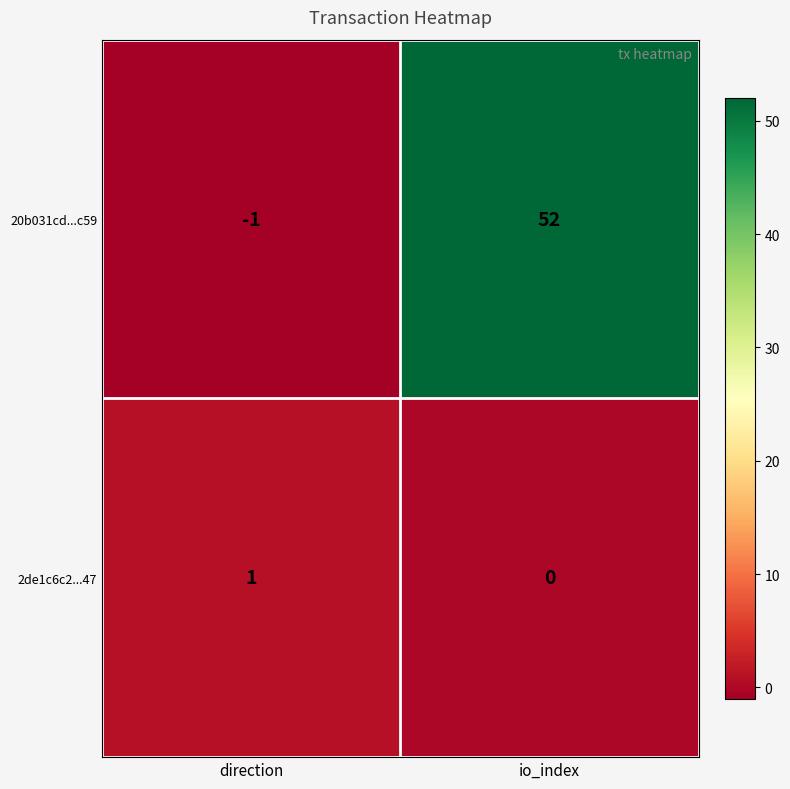

The 20b031cd...c59 series shows 77 at io_index. True or false?

False